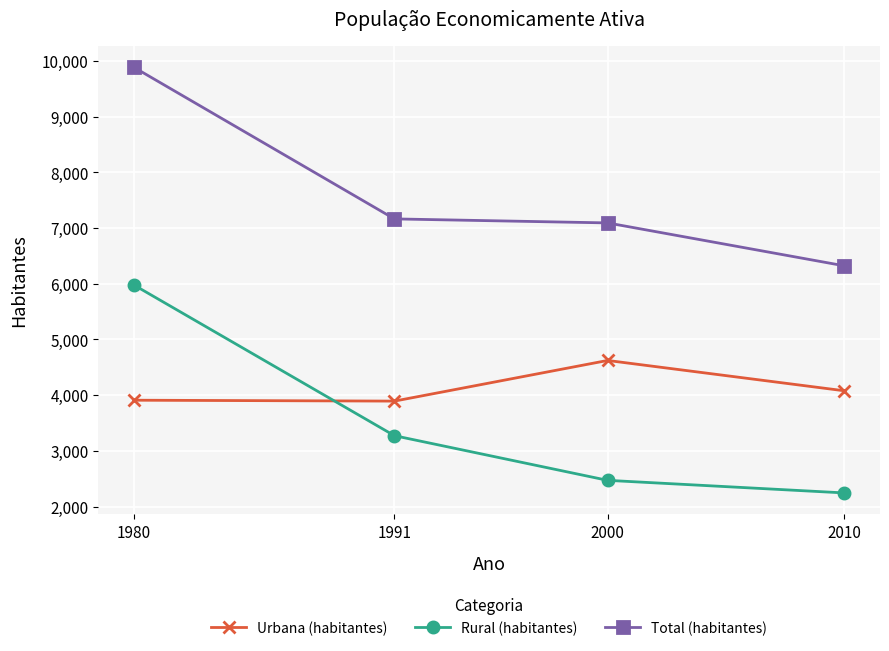

How many data points does each series have?

4